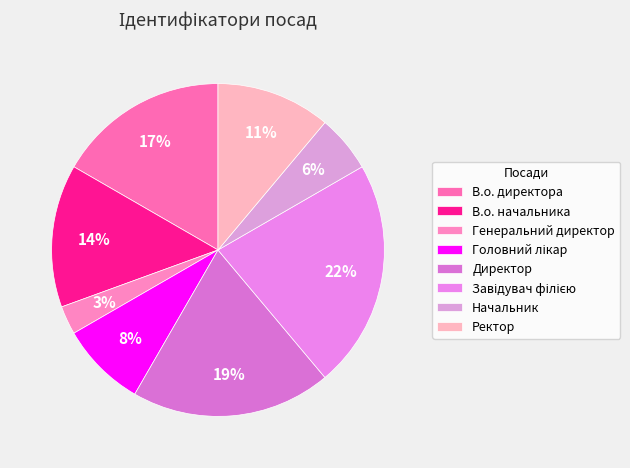

Count the number of slices in the pie.

8